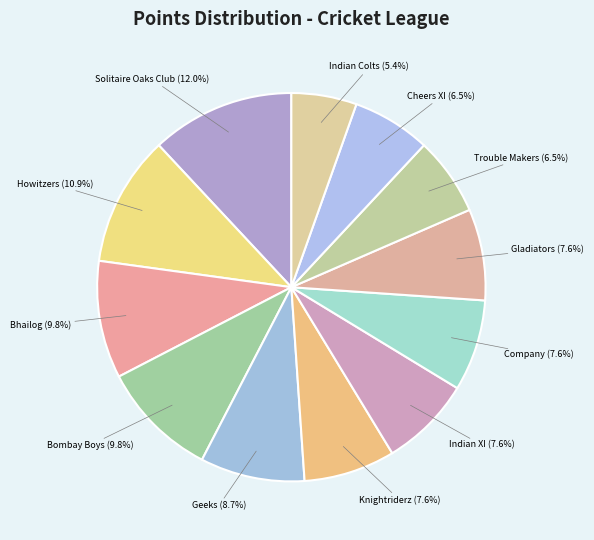

How many slices are in this pie chart?

12